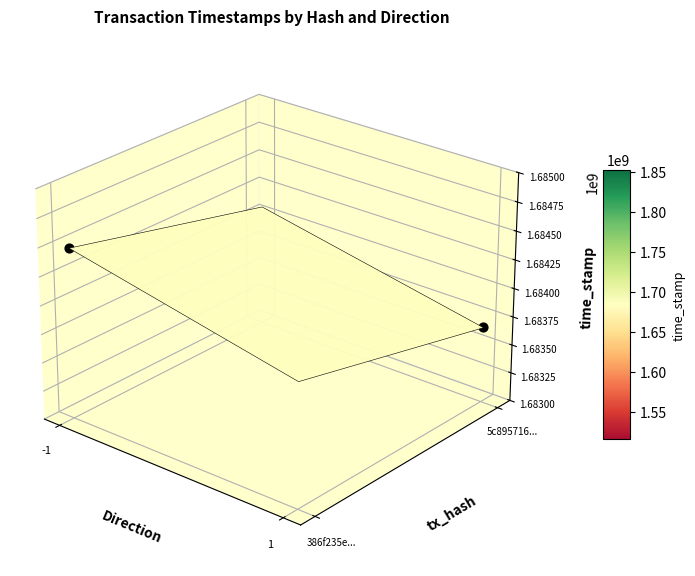

At which label is 5c89571668dc8c168dac26555e59fea698ba573 closest to 841834527?

direction